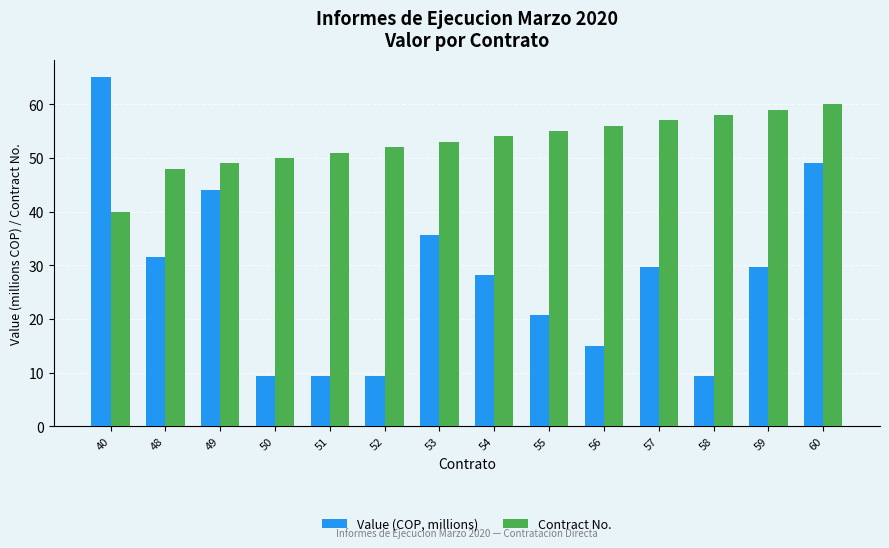

What is the difference between the maximum and minimum values in the Contract No. series?

20.0